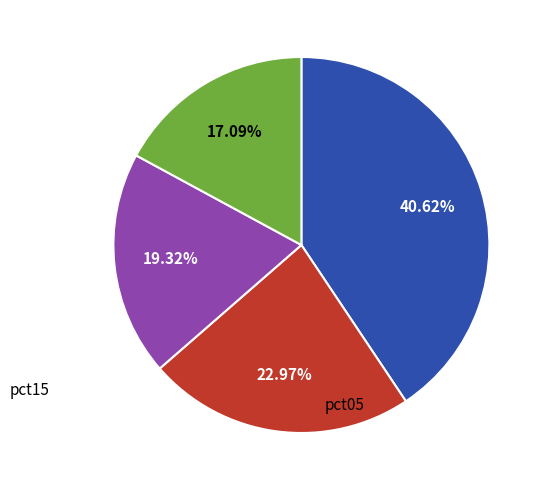

Is there any slice that represents more than half of the pie?

No